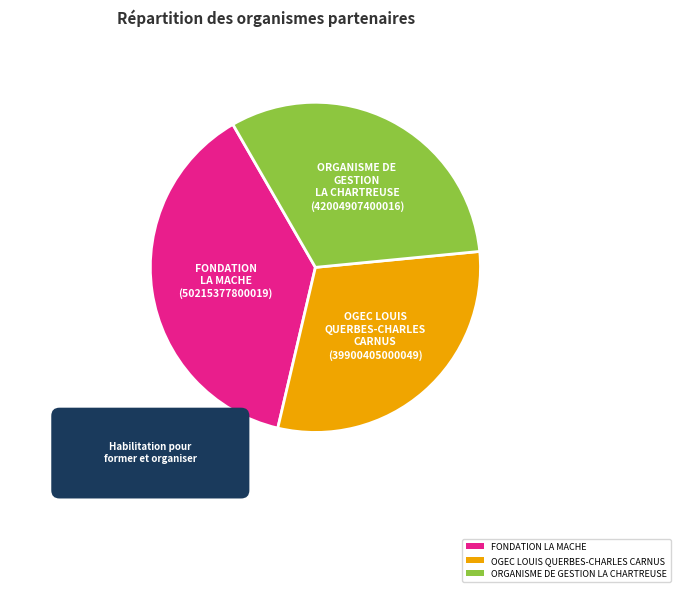

Rank the categories by value from highest to lowest.

FONDATION LA MACHE, ORGANISME DE GESTION LA CHARTREUSE, OGEC LOUIS QUERBES-CHARLES CARNUS